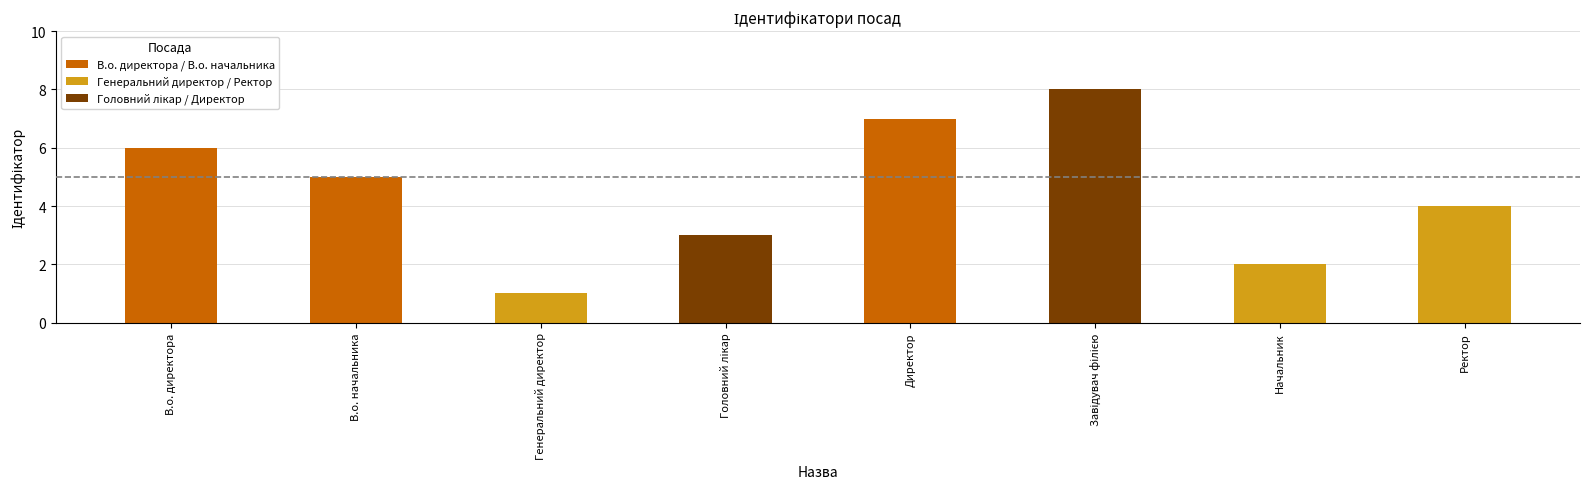

What is the value of the 1st bar from the left?

6